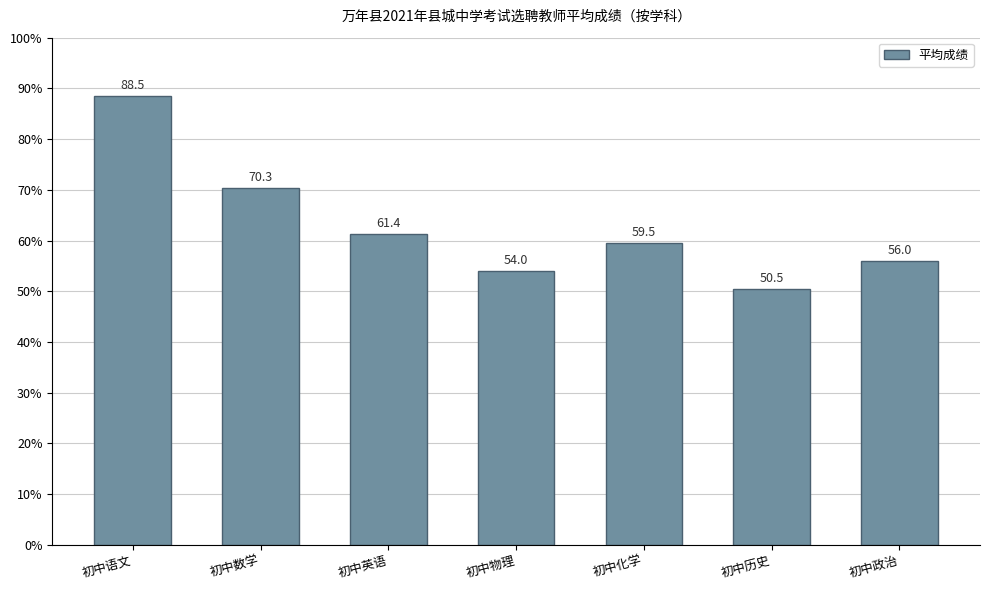

Is it true that the value at 初中历史 is 50.5?

True